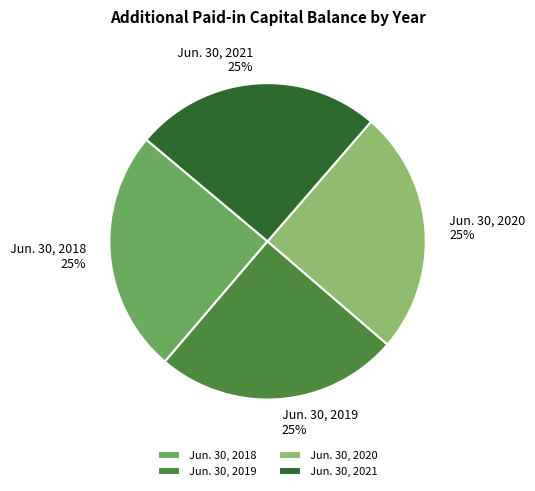

What percentage is the Jun. 30, 2020 slice, to the nearest percent?

25%